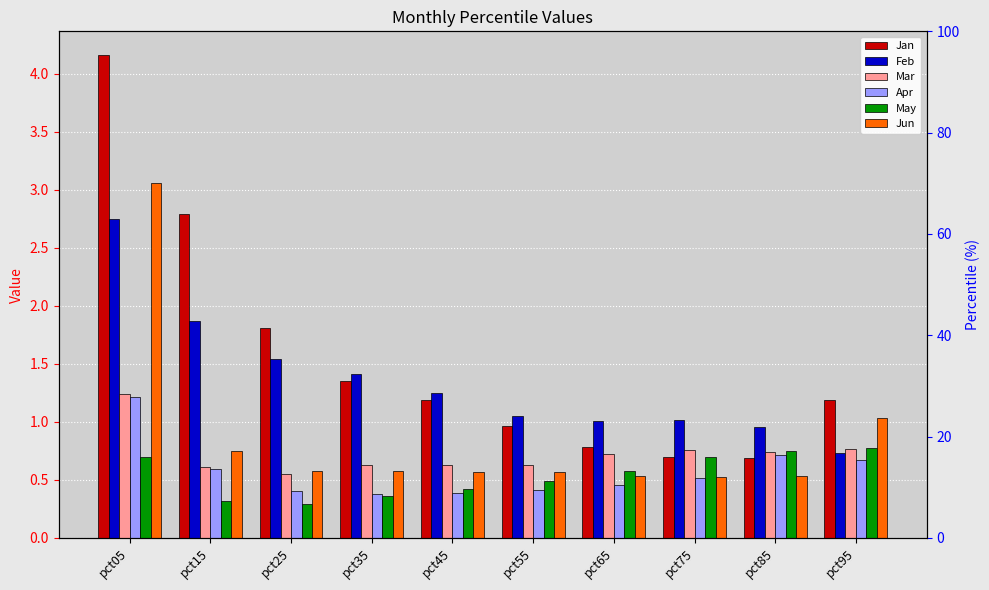

Read the Jun value at pct25.

0.6